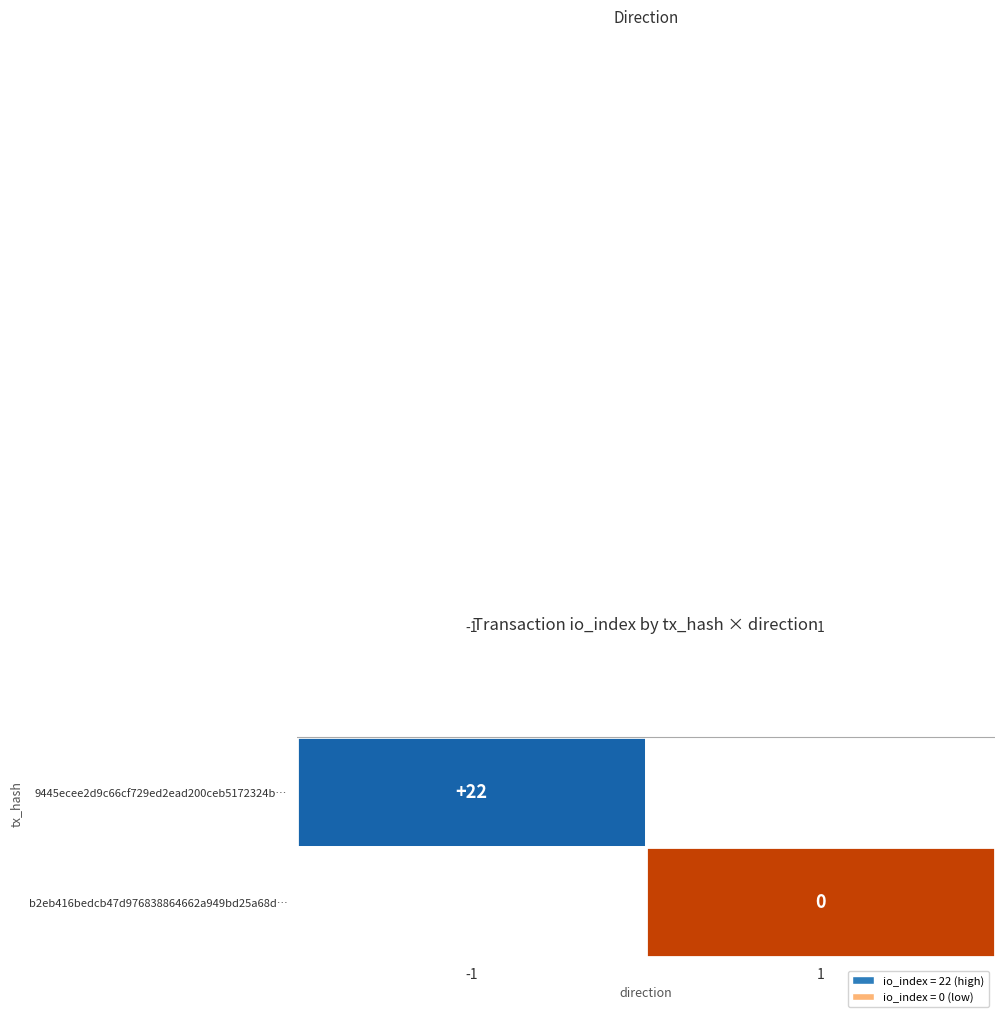

How many positive values does the 9445ecee2d9c66cf729ed2ead200ceb5172324b series have?

1